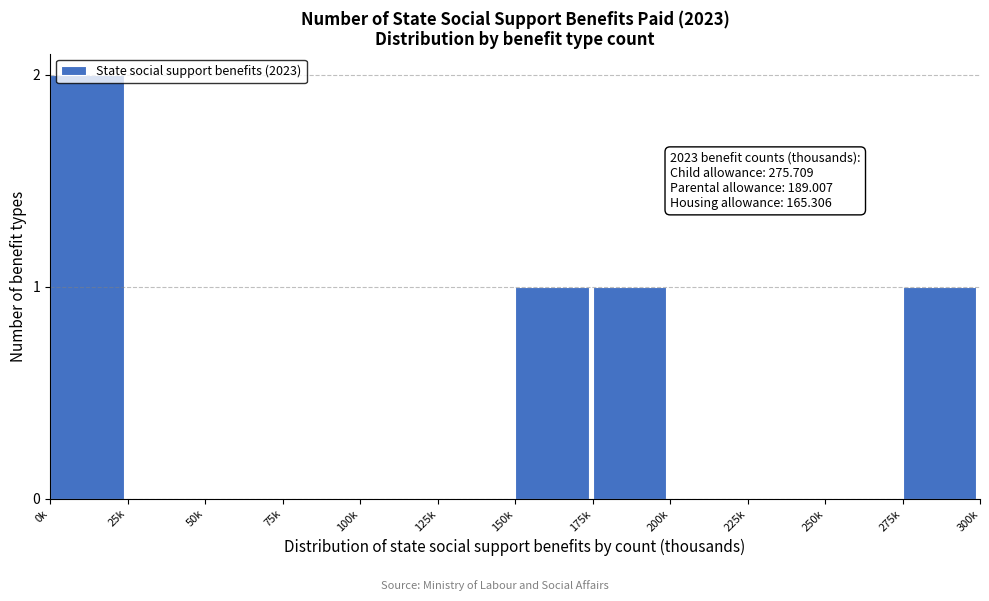

Between 175k and 225k, which is larger?

175k